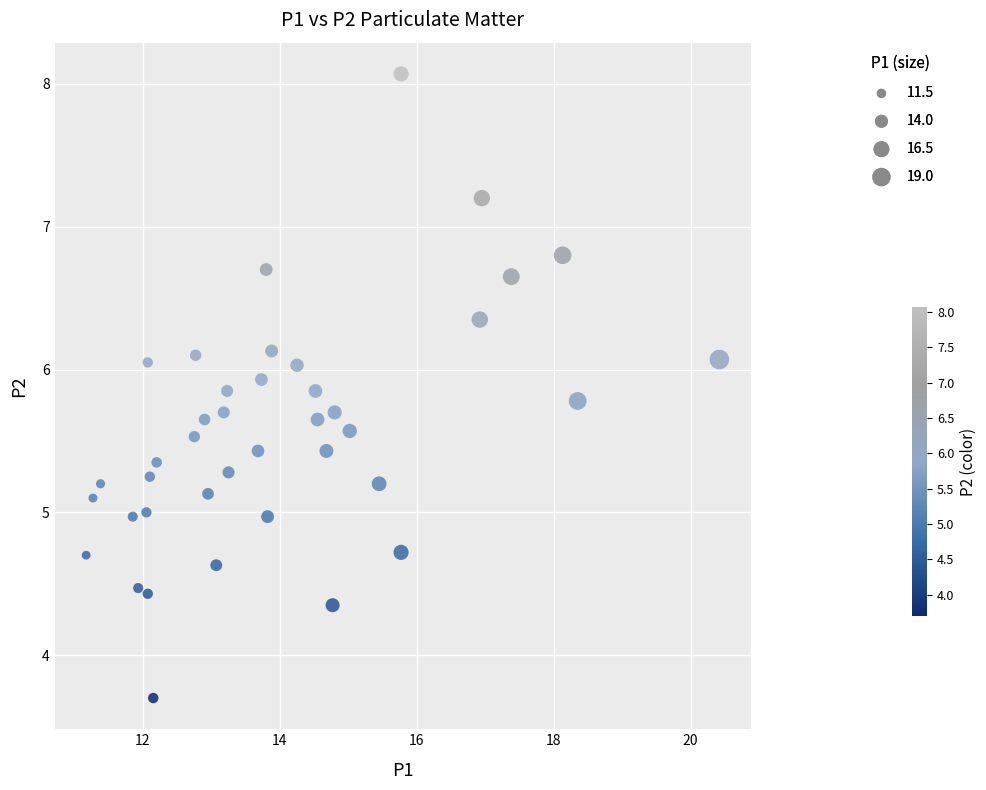

What is the range of Y values (max minus min)?

4.4